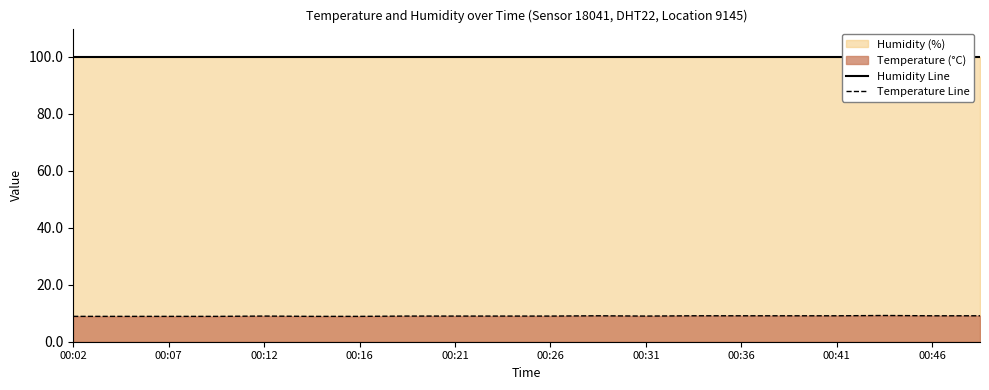

Which series has the largest total across all categories?

Humidity Line